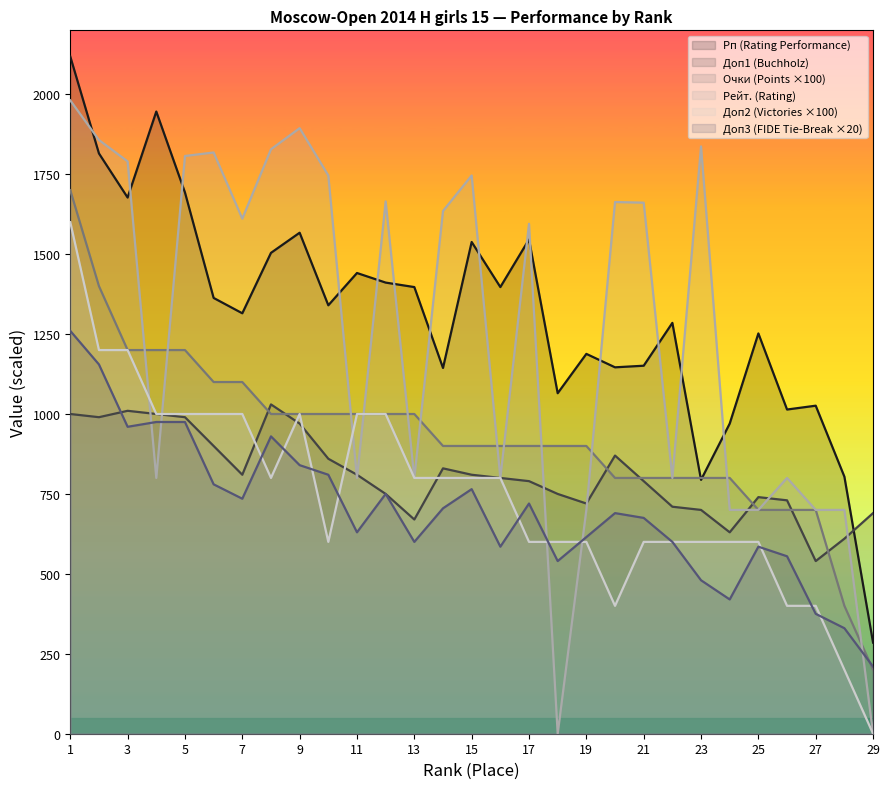

List the labels in order of Доп2 value, largest first.

1, 2, 3, 4, 5, 6, 7, 9, 11, 12, 8, 13, 14, 15, 16, 10, 17, 18, 19, 21, 22, 23, 24, 25, 20, 26, 27, 28, 29